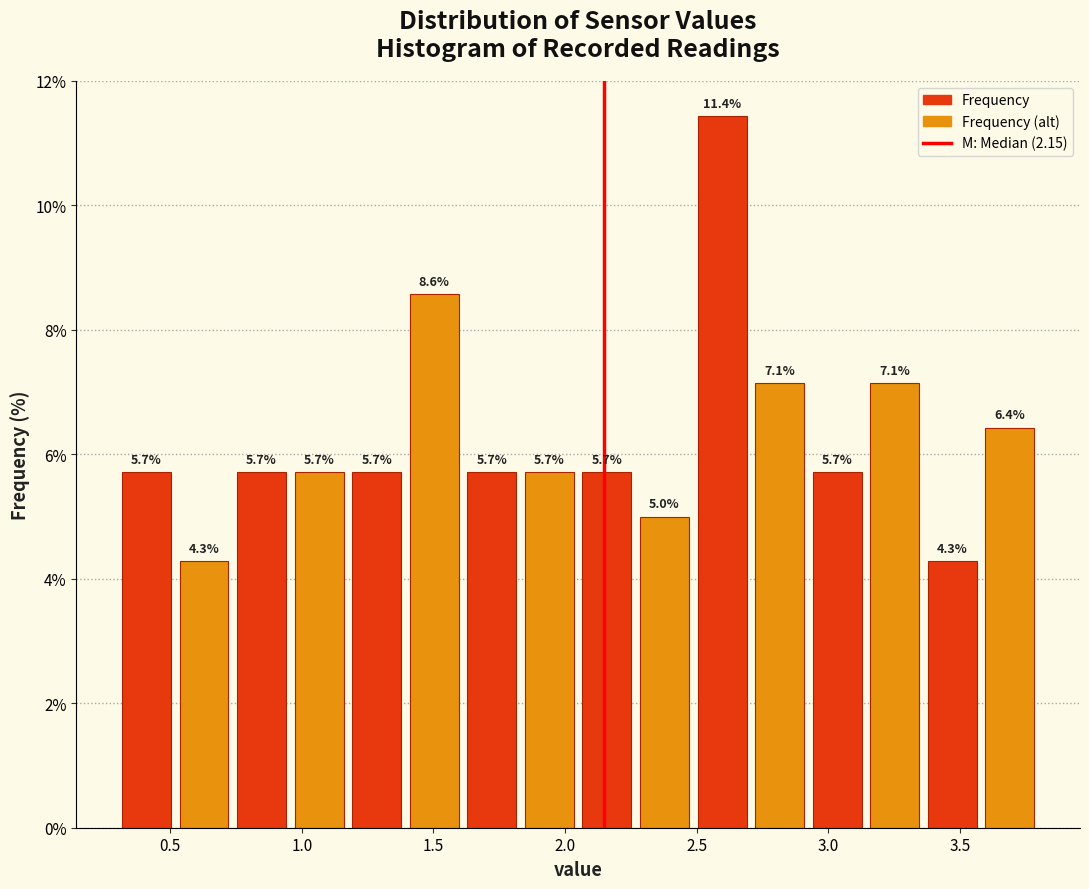

Reading left to right, transcribe this chart: for each bar, give the range it covers on the x-axis and its height. The bar edges are not printed on the chart, so give them approximately, as read against the axis.

0.30 to 0.50: 5.7
0.50 to 0.75: 4.3
0.75 to 0.95: 5.7
0.95 to 1.20: 5.7
1.20 to 1.40: 5.7
1.40 to 1.60: 8.6
1.60 to 1.85: 5.7
1.85 to 2.05: 5.7
2.05 to 2.25: 5.7
2.25 to 2.50: 5.0
2.50 to 2.70: 11.4
2.70 to 2.95: 7.1
2.95 to 3.15: 5.7
3.15 to 3.35: 7.1
3.35 to 3.60: 4.3
3.60 to 3.80: 6.4